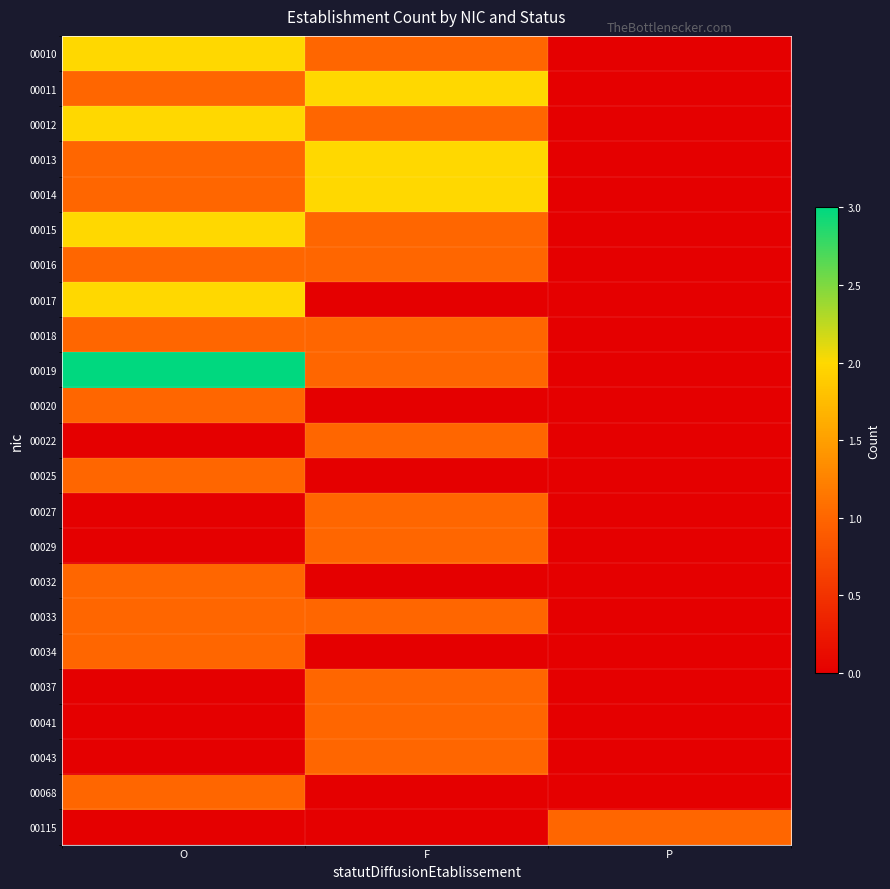

Which series has the largest total across all categories?

00019